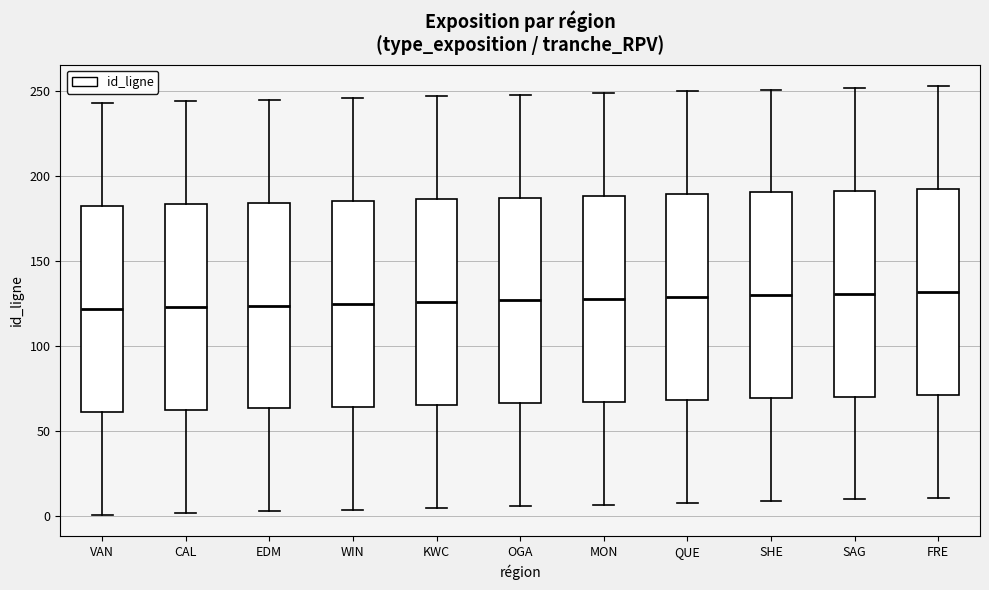

Where is the upper edge of the box for EDM on the y-axis? The values are not printed on the chart, so give them approximately, as read against the axis.

185